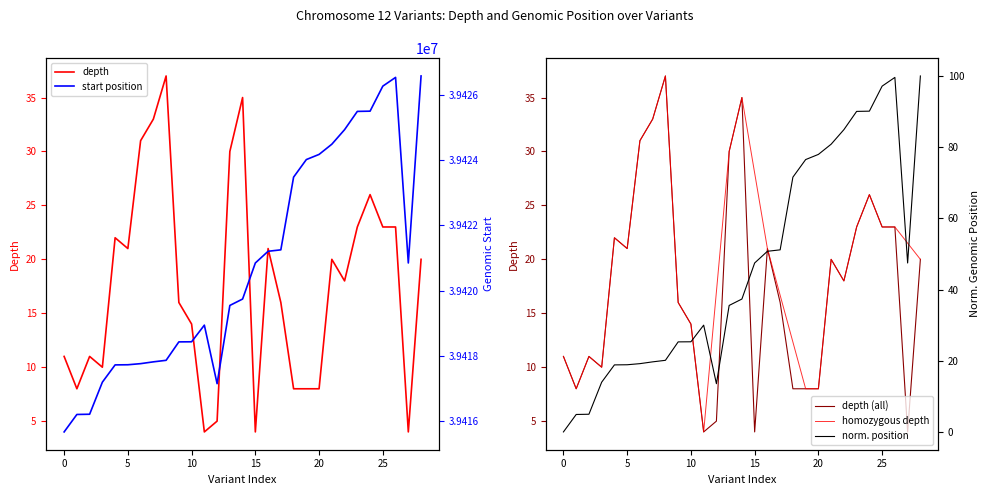

At 15, list the series in order from smallest to largest.

depth, start